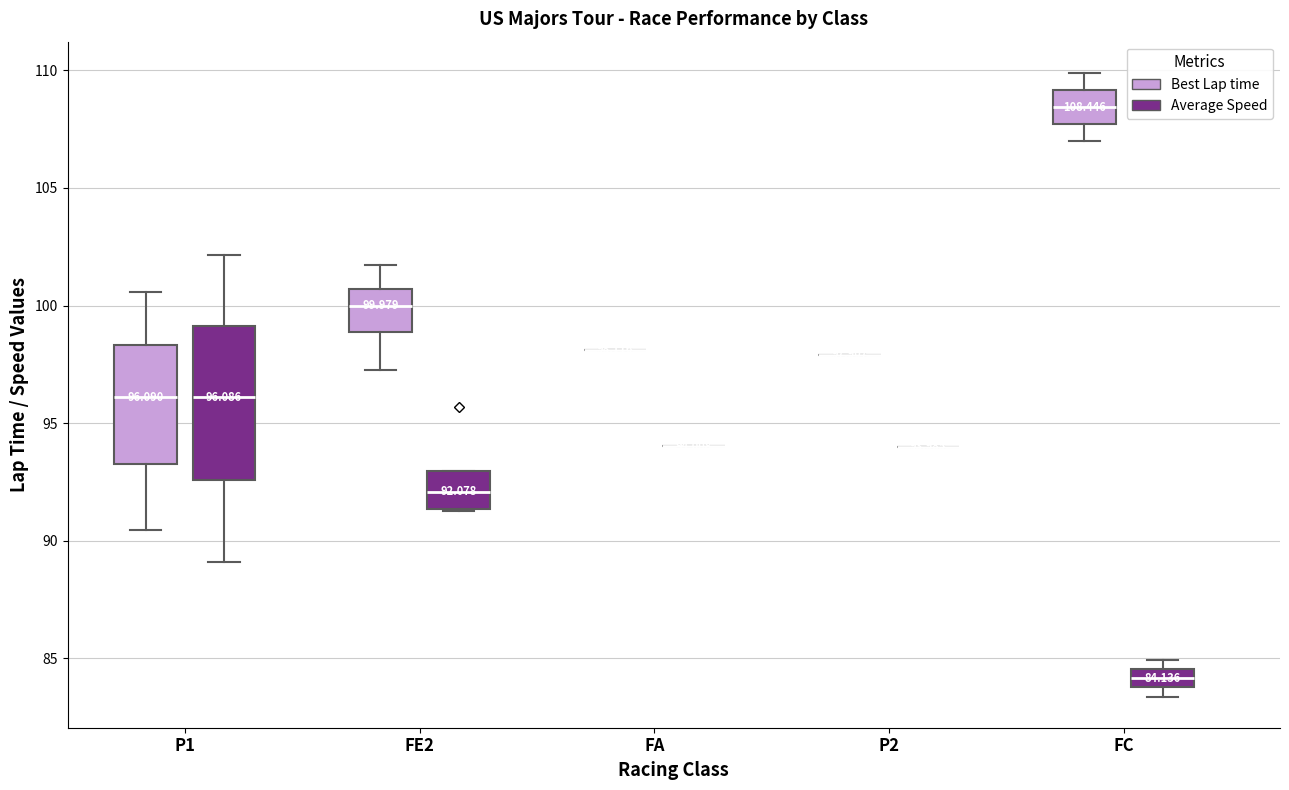

Comparing the boxes themselves (not the whiskers), which one is the tallest?

P1 (Average Speed)